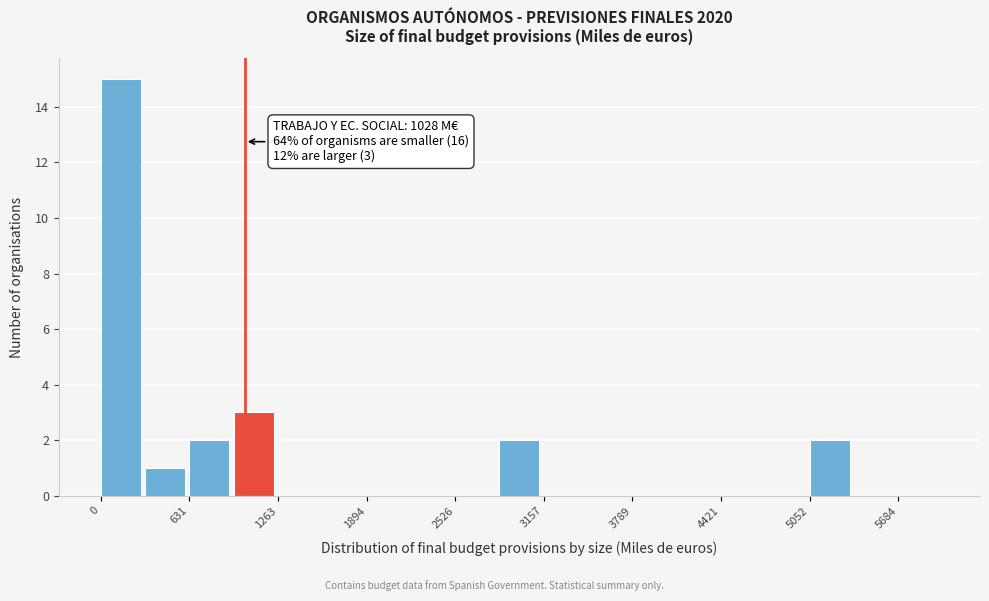

Around what value on the x-axis is the tallest bar? Give the approximate position of its centre, as read against the axis.

100